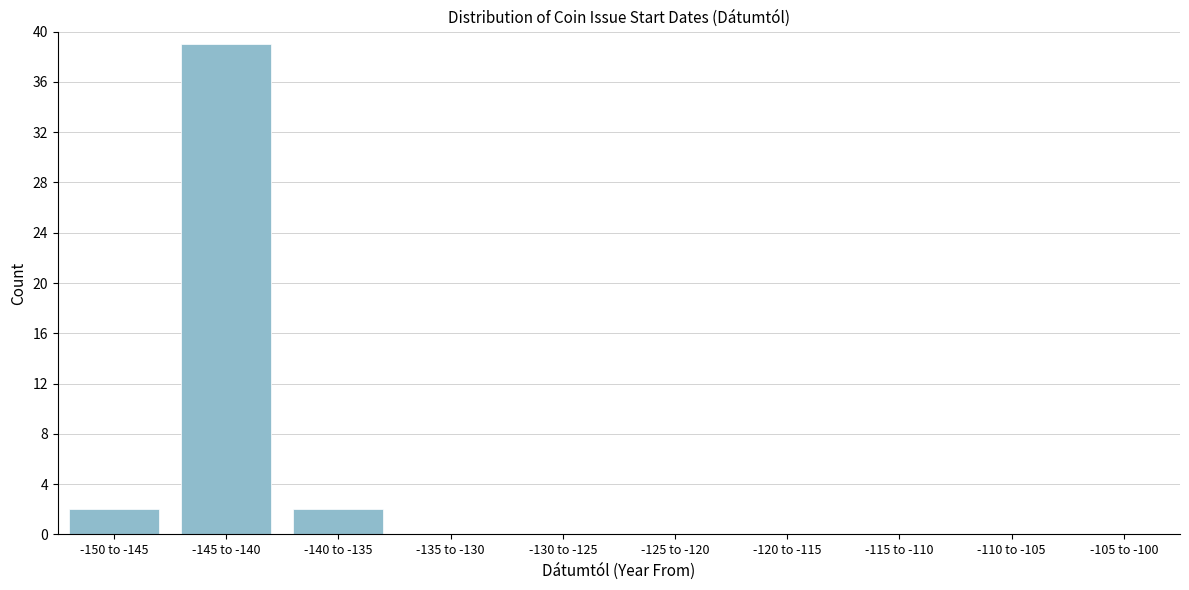

Reading left to right, extract all data points from this chart.

-150 to -145=2	-145 to -140=39	-140 to -135=2	-135 to -130=0	-130 to -125=0	-125 to -120=0	-120 to -115=0	-115 to -110=0	-110 to -105=0	-105 to -100=0